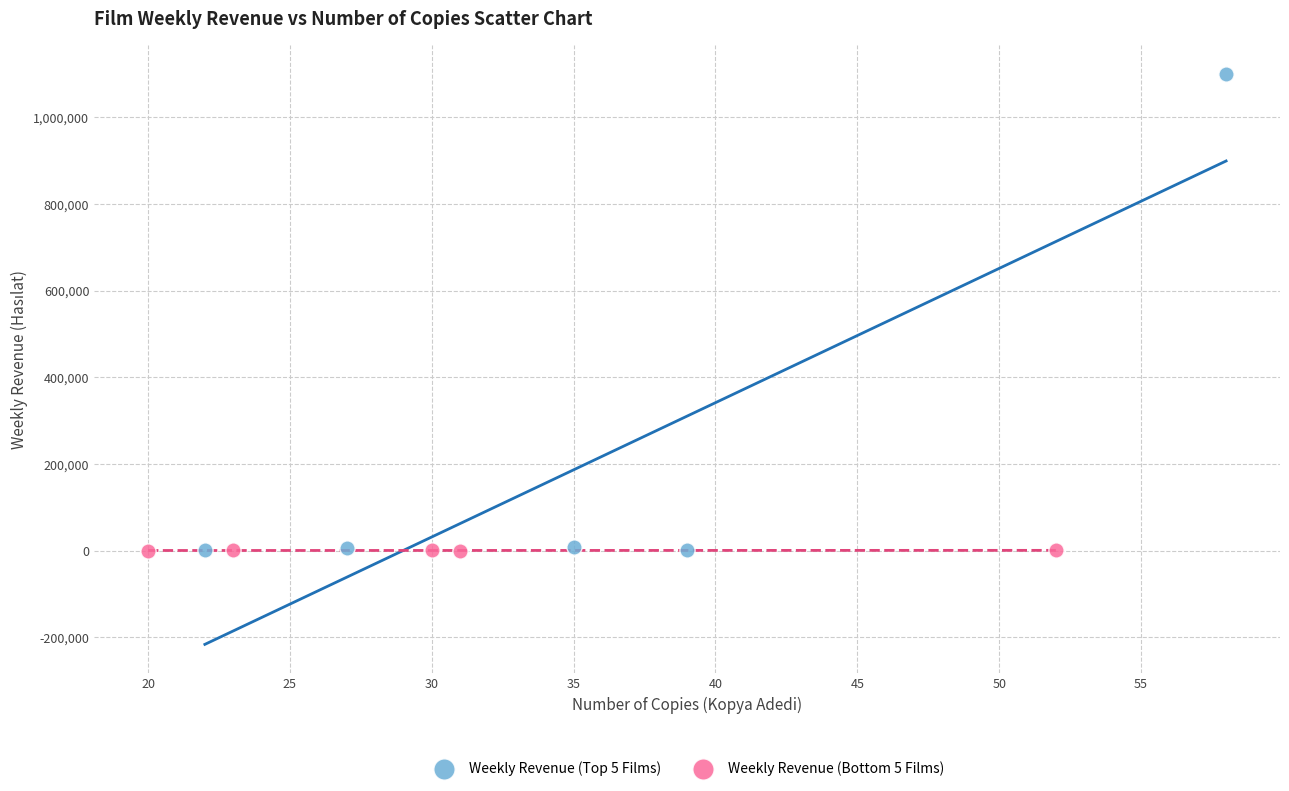

Which series reaches the maximum Y coordinate?

Weekly Revenue (Top 5 Films)